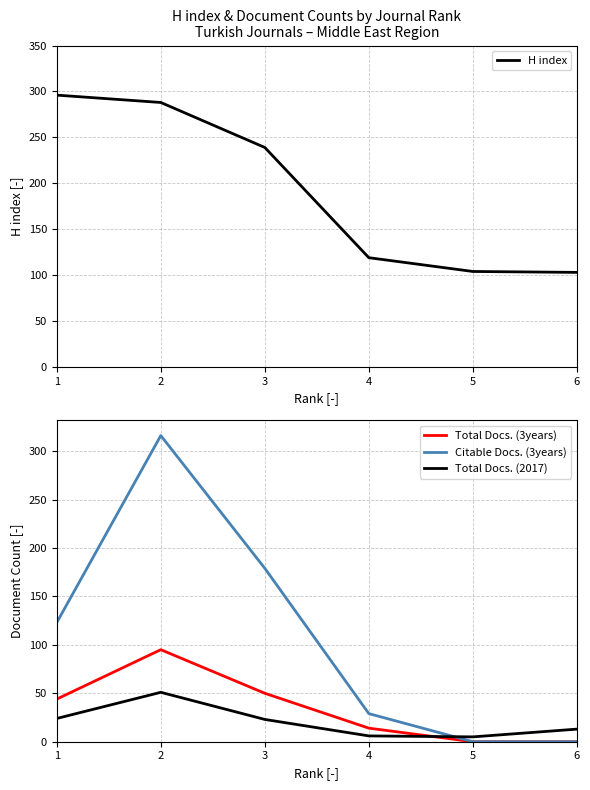

At which category is the sum across all series the highest?

2